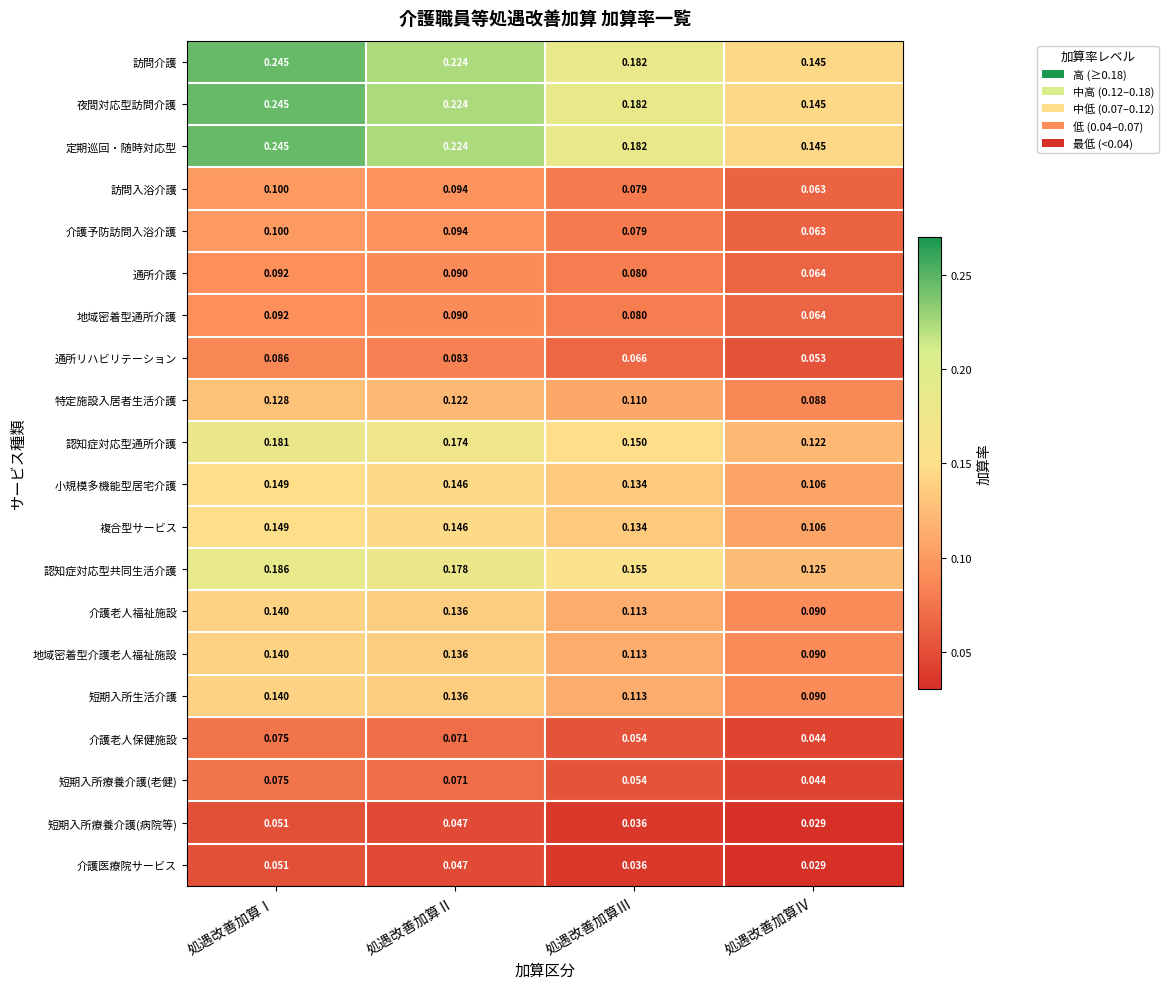

List the labels in order of 地域密着型介護老人福祉施設 value, smallest first.

処遇改善加算Ⅳ, 処遇改善加算Ⅲ, 処遇改善加算Ⅱ, 処遇改善加算Ⅰ